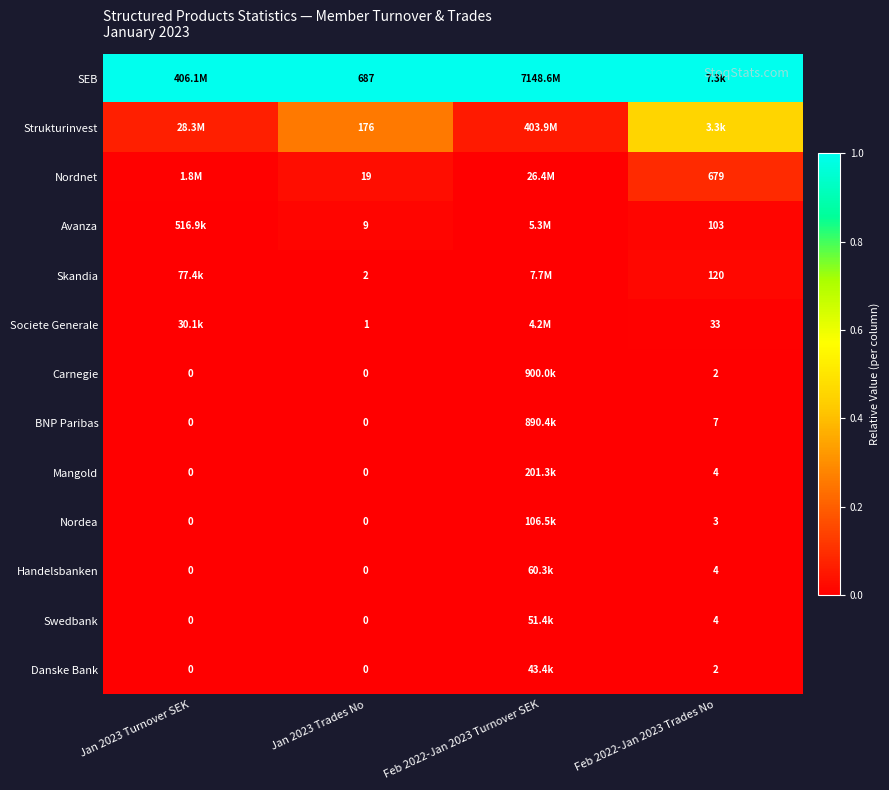

True or false: Strukturinvest has a value of 0.7 at Feb 2022-Jan 2023 Trades No.

False